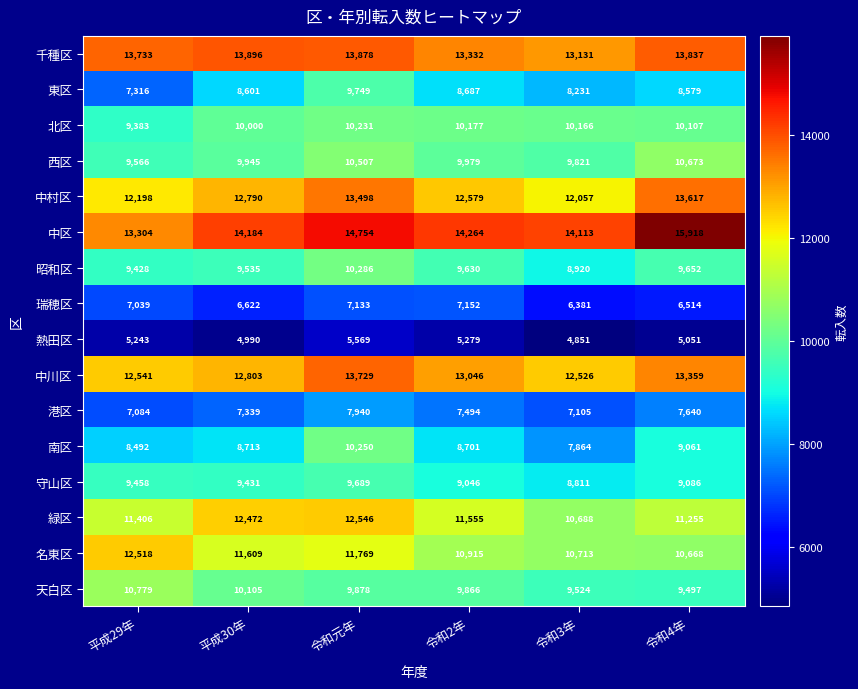

Rank the categories by 千種区 value from highest to lowest.

平成30年, 令和元年, 令和4年, 平成29年, 令和2年, 令和3年